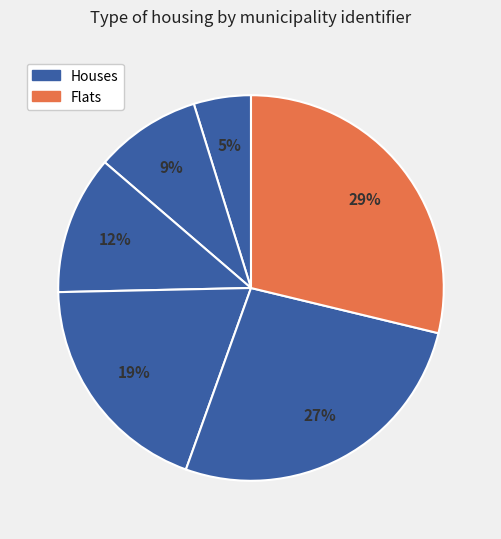

Count the number of slices in the pie.

6